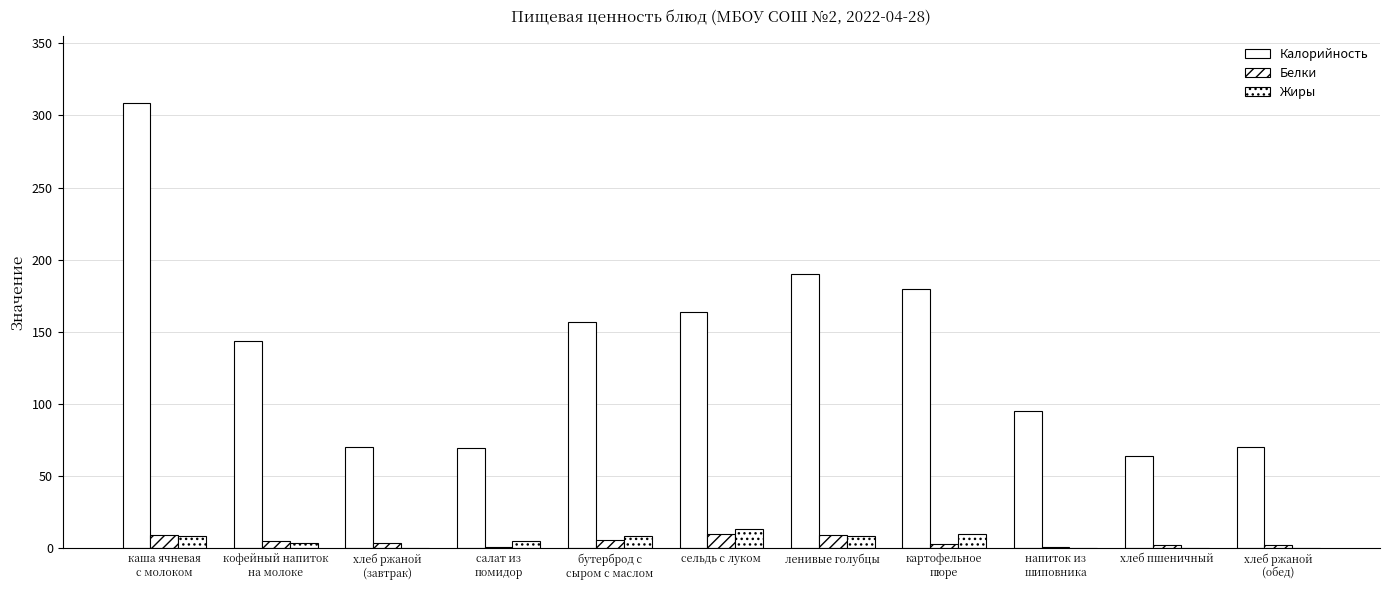

At напиток из
шиповника, list the series in order from smallest to largest.

Жиры, Белки, Калорийность